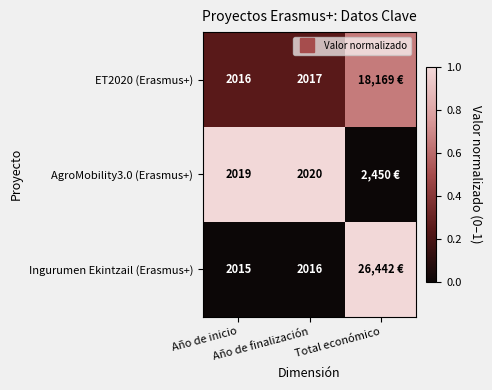

At which category is the sum across all series the highest?

Total económico